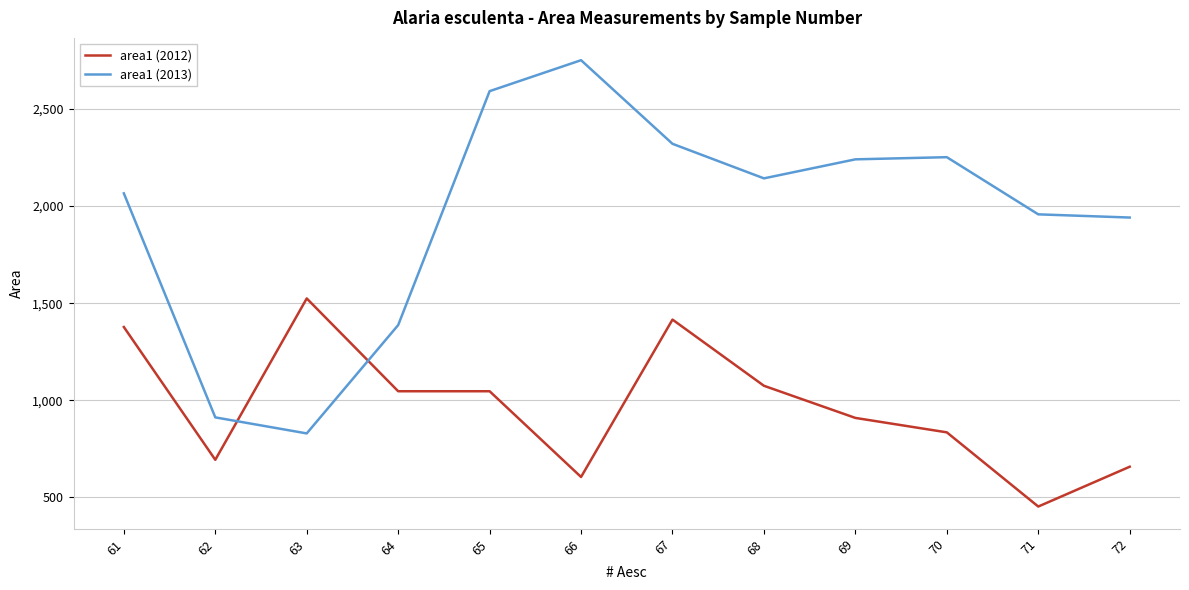

What is the difference between the highest and lowest values at 68?

1068.0